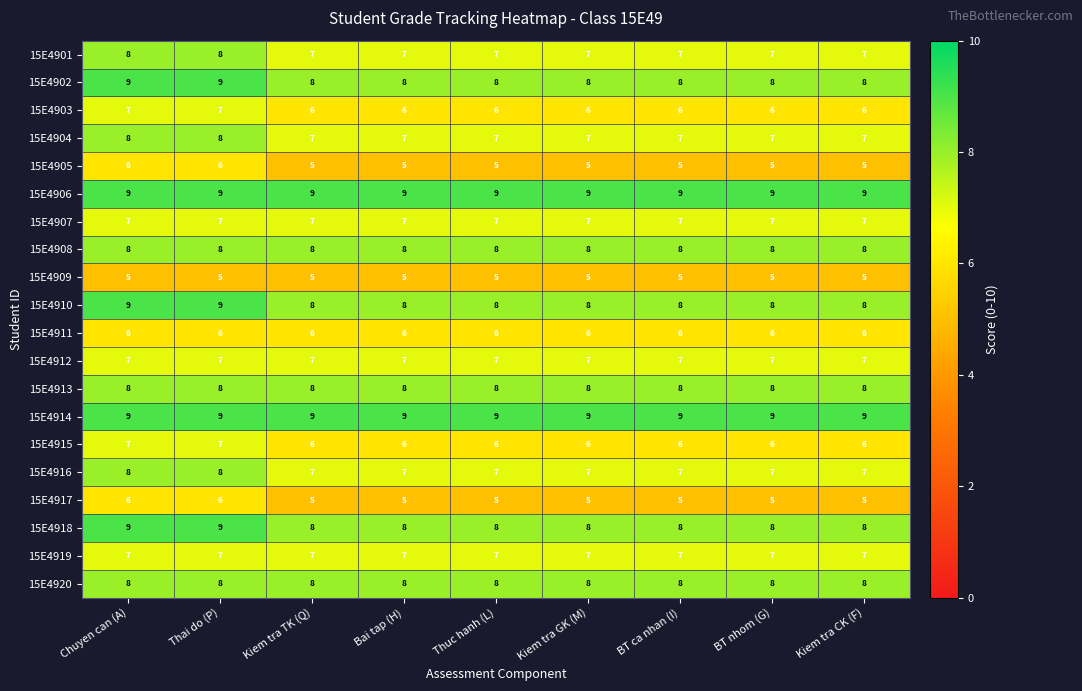

What is the average value of the 15E4917 series?

5